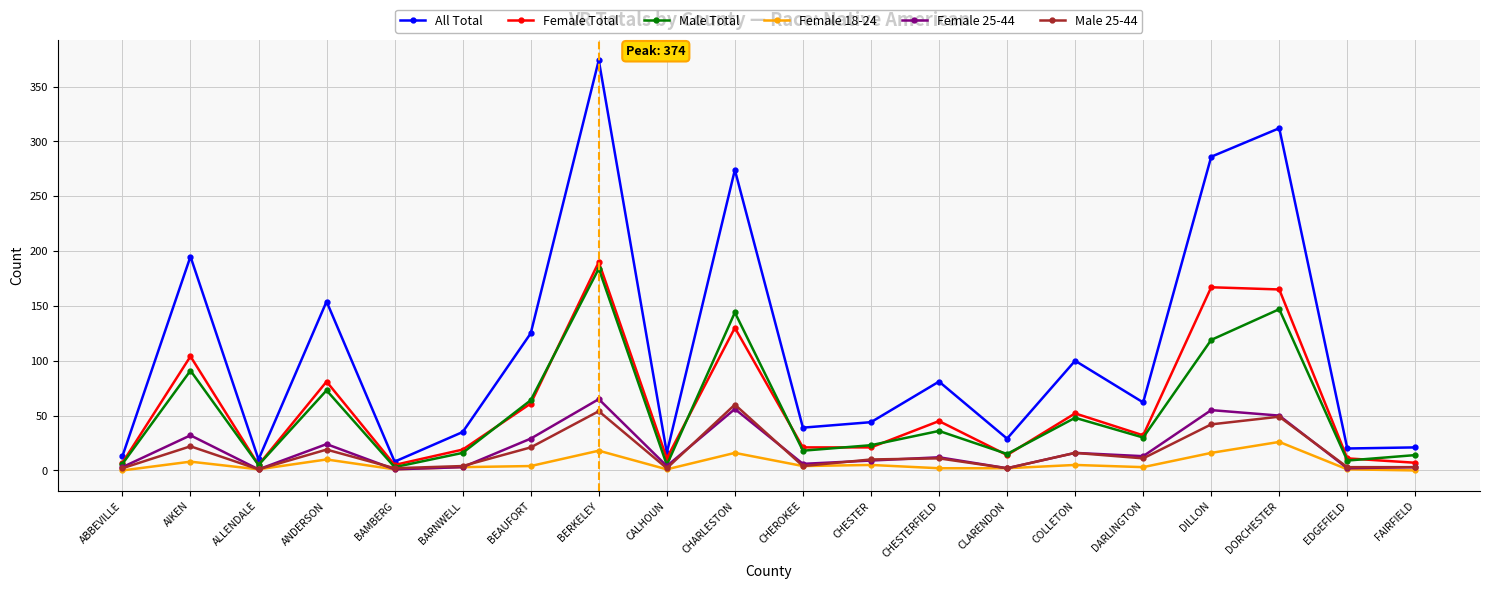

The value of All Total at CLARENDON is 29. True or false?

True